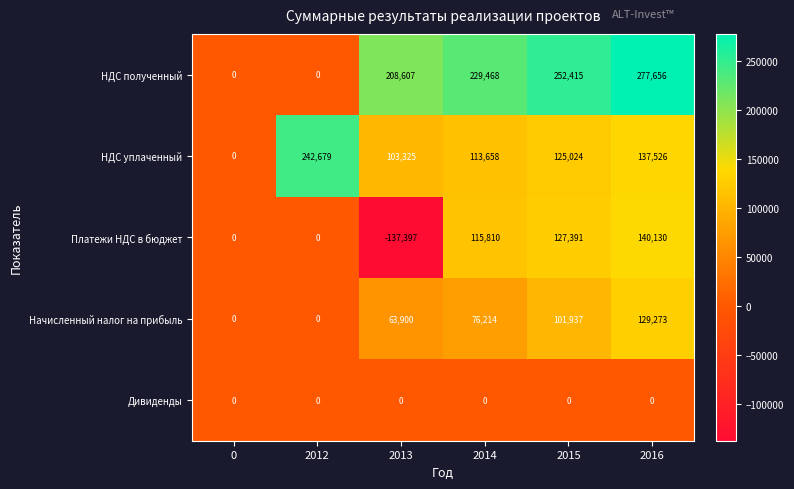

At which category is the sum across all series the highest?

2016